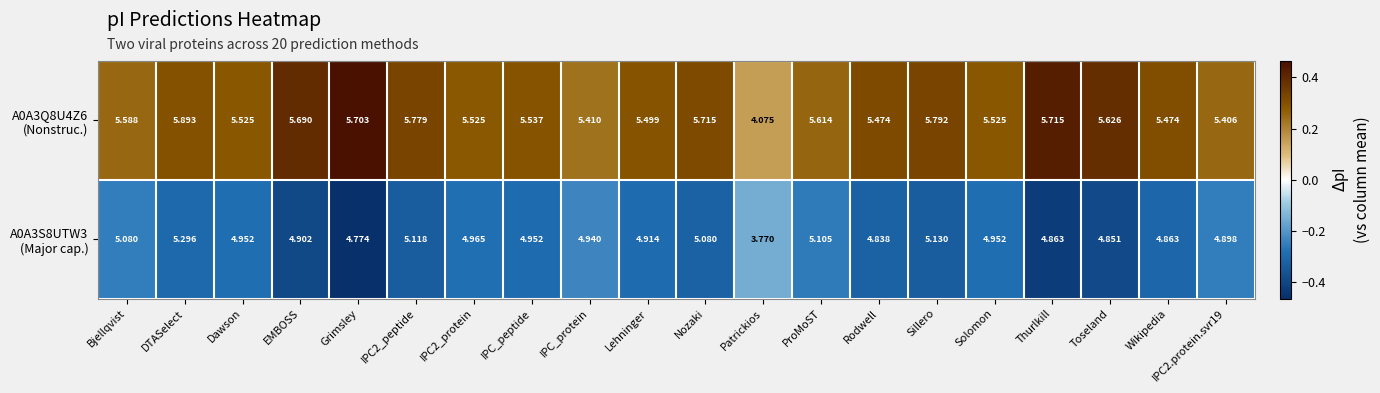

Which category has the highest value across all series?

DTASelect